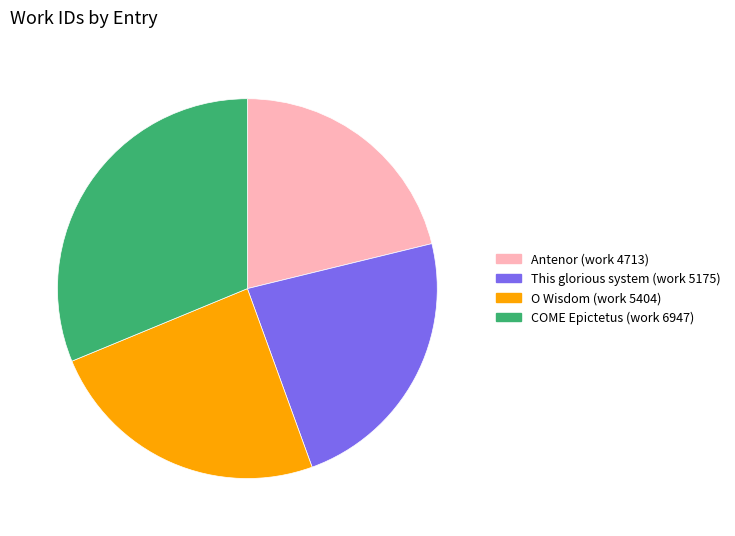

Rank the categories by value from lowest to highest.

Antenor (work 4713), This glorious system (work 5175), O Wisdom (work 5404), COME Epictetus (work 6947)